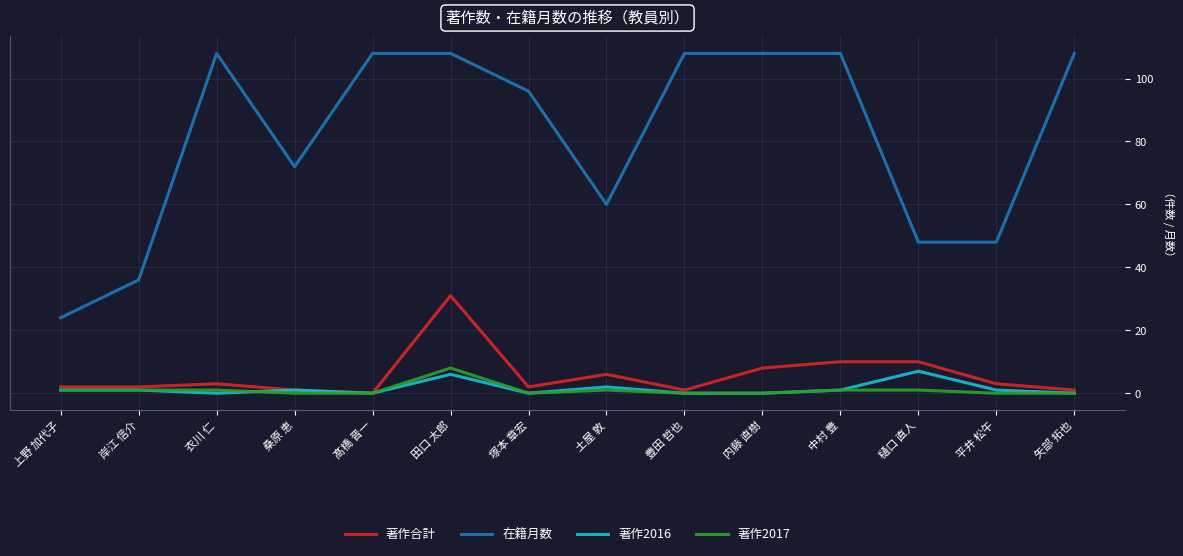

What is the maximum value shown in the chart?

108